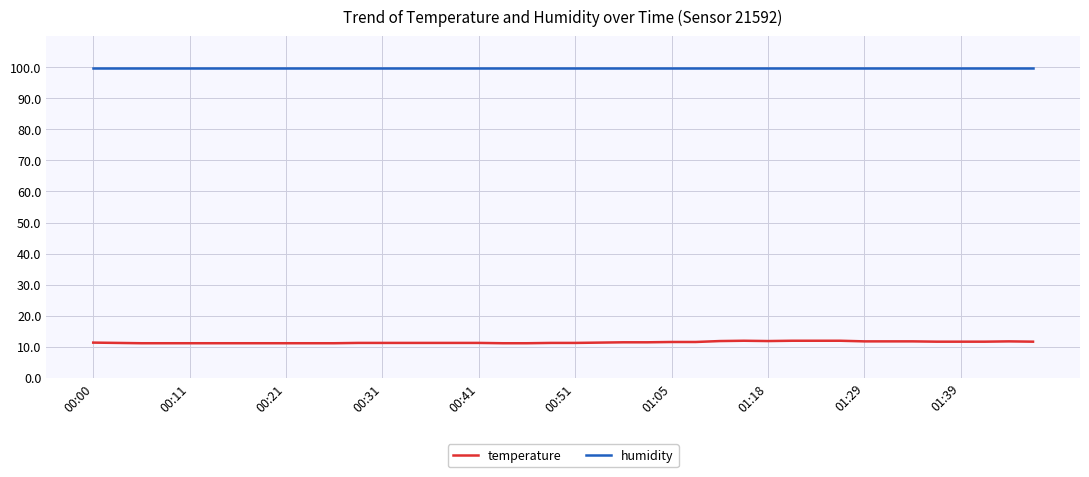

Which series has the widest spread of values?

temperature